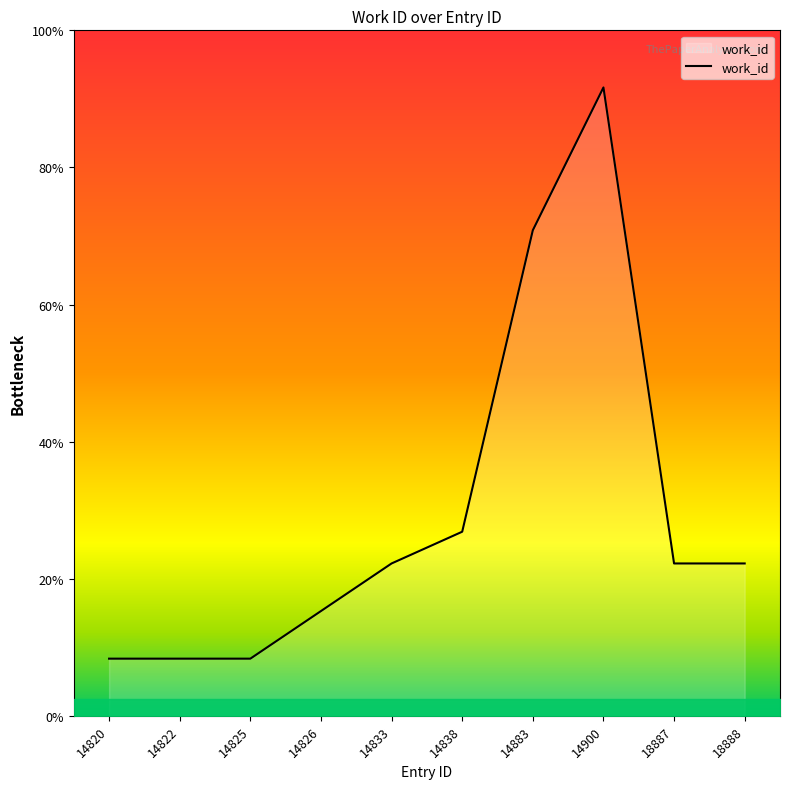

Rank the categories by value from highest to lowest.

14900, 14883, 14838, 14833, 18887, 18888, 14826, 14820, 14822, 14825